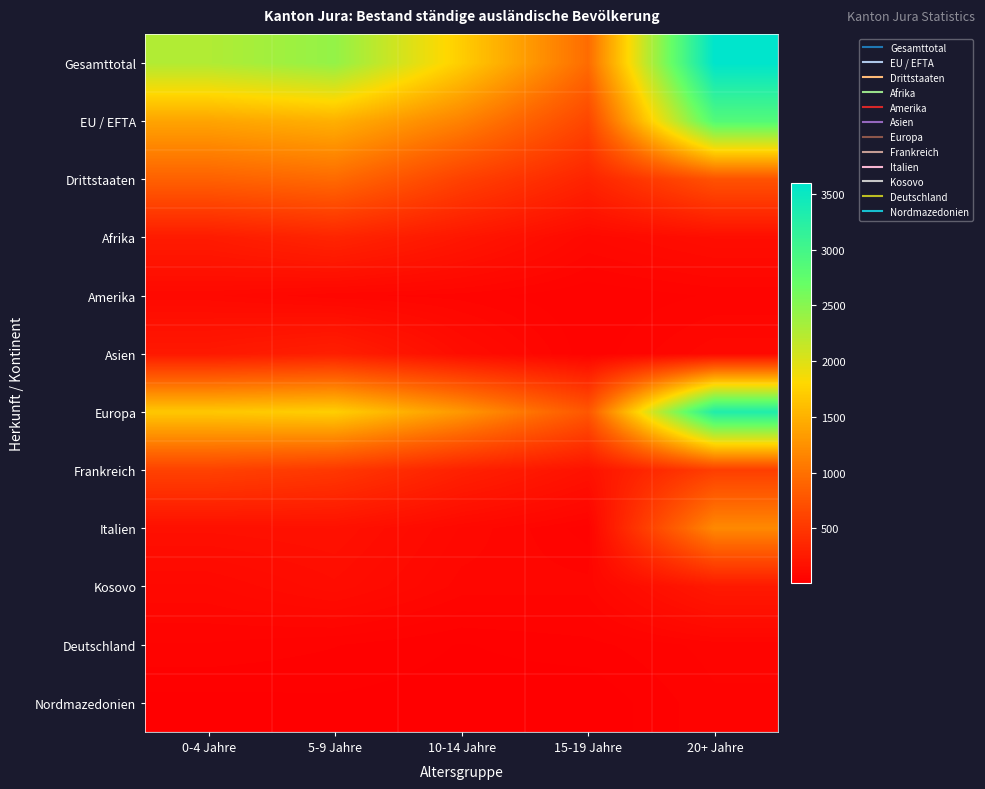

Reading left to right, list all the values displayed in this chart.

Gesamttotal: 0-4 Jahre=2262	5-9 Jahre=2432	10-14 Jahre=1715	15-19 Jahre=960	20+ Jahre=3599
EU / EFTA: 0-4 Jahre=1396	5-9 Jahre=1489	10-14 Jahre=1129	15-19 Jahre=632	20+ Jahre=2860
Drittstaaten: 0-4 Jahre=866	5-9 Jahre=943	10-14 Jahre=586	15-19 Jahre=328	20+ Jahre=739
Afrika: 0-4 Jahre=254	5-9 Jahre=339	10-14 Jahre=216	15-19 Jahre=96	20+ Jahre=139
Amerika: 0-4 Jahre=98	5-9 Jahre=70	10-14 Jahre=61	15-19 Jahre=39	20+ Jahre=55
Asien: 0-4 Jahre=232	5-9 Jahre=290	10-14 Jahre=131	15-19 Jahre=42	20+ Jahre=91
Europa: 0-4 Jahre=1674	5-9 Jahre=1728	10-14 Jahre=1301	15-19 Jahre=780	20+ Jahre=3313
Frankreich: 0-4 Jahre=594	5-9 Jahre=507	10-14 Jahre=305	15-19 Jahre=174	20+ Jahre=564
Italien: 0-4 Jahre=156	5-9 Jahre=166	10-14 Jahre=93	15-19 Jahre=45	20+ Jahre=1188
Kosovo: 0-4 Jahre=93	5-9 Jahre=133	10-14 Jahre=75	15-19 Jahre=73	20+ Jahre=235
Deutschland: 0-4 Jahre=52	5-9 Jahre=40	10-14 Jahre=24	15-19 Jahre=34	20+ Jahre=59
Nordmazedonien: 0-4 Jahre=19	5-9 Jahre=22	10-14 Jahre=17	15-19 Jahre=11	20+ Jahre=50